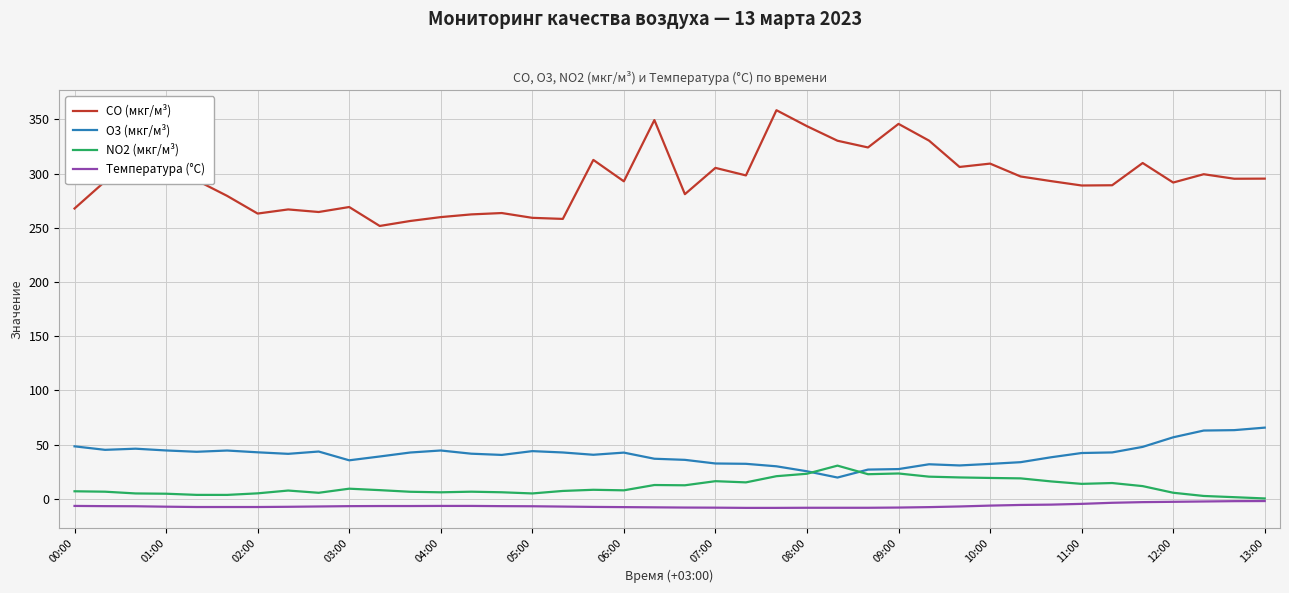

Rank the series by their maximum value, from lowest to highest.

Температура (°C), NO2 (мкг/м³), O3 (мкг/м³), CO (мкг/м³)